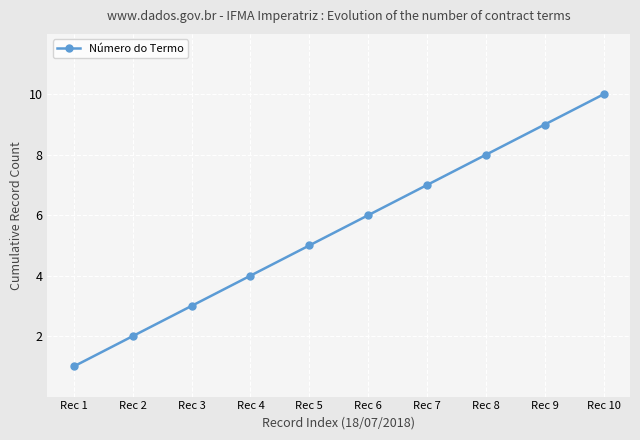

What is the change in value from Rec 6 to Rec 10?

+4